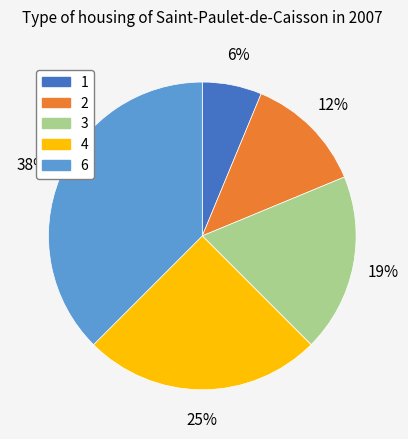

Approximately how many times larger is the value at 6 compared to 4?

1.5